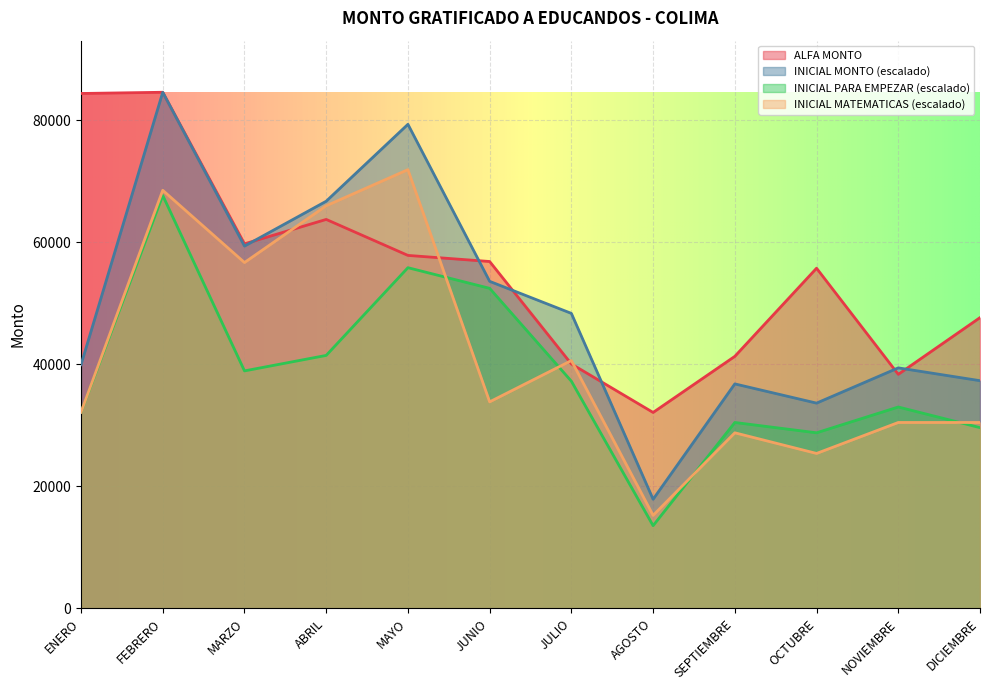

Where does the INICIAL MATEMATICAS series first go above 33840?

FEBRERO